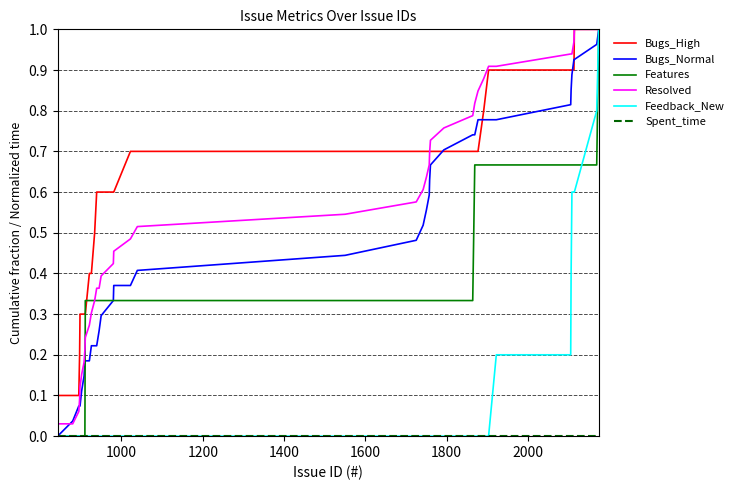

Which series has the largest total across all categories?

Bugs_High